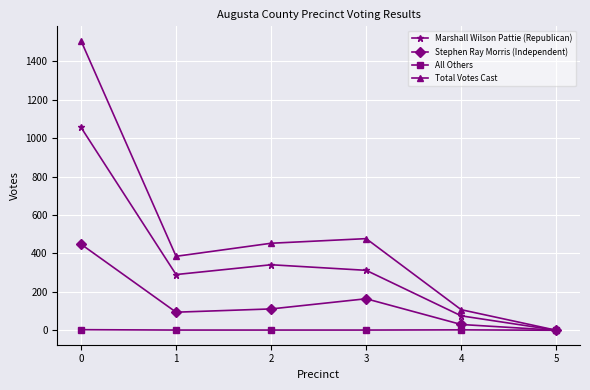

What is the maximum value shown in the chart?

1507